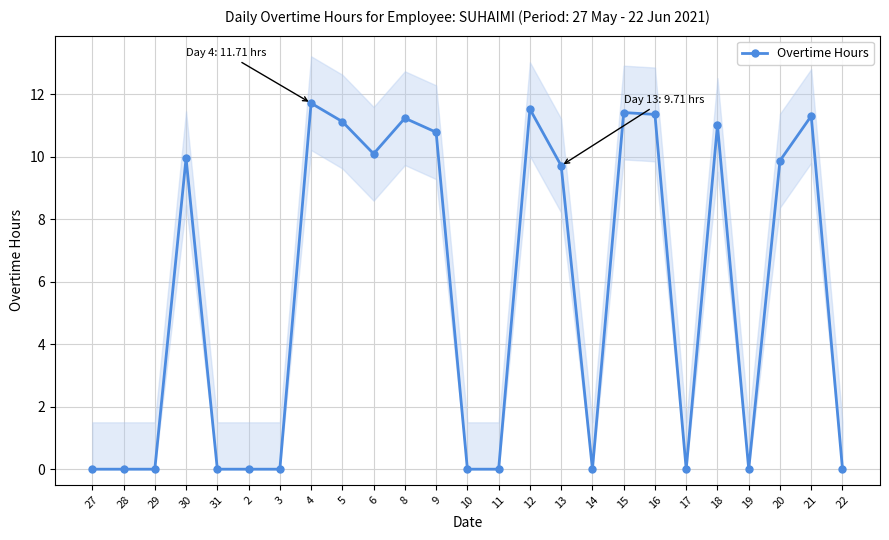

Is it true that the value at 11 is 0.0?

True